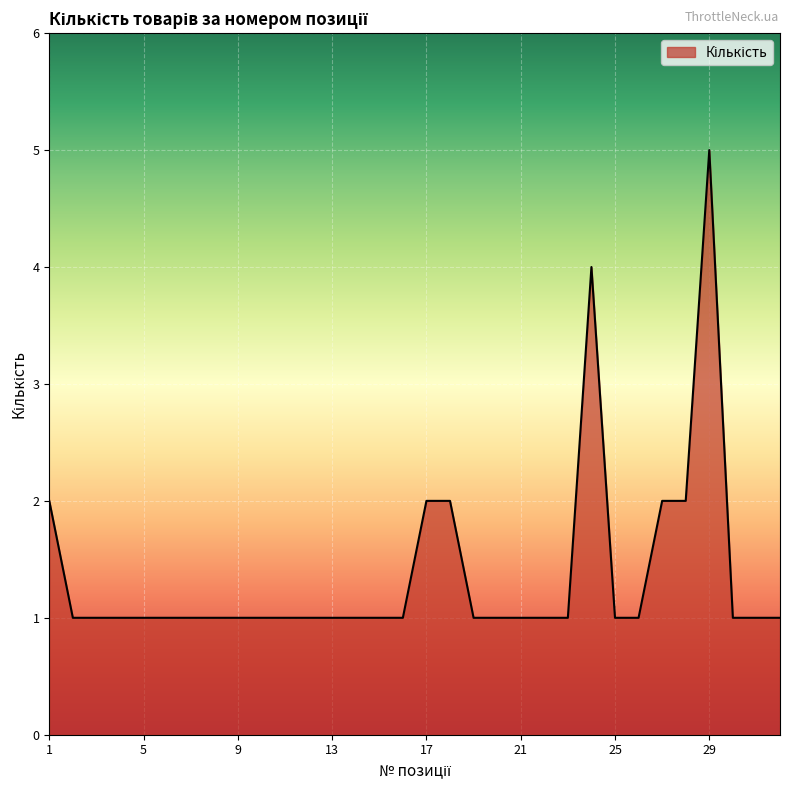

Reading right to left, what are all the values shown in this chart?

1	1	1	5	2	2	1	1	4	1	1	1	1	1	2	2	1	1	1	1	1	1	1	1	1	1	1	1	1	1	1	2